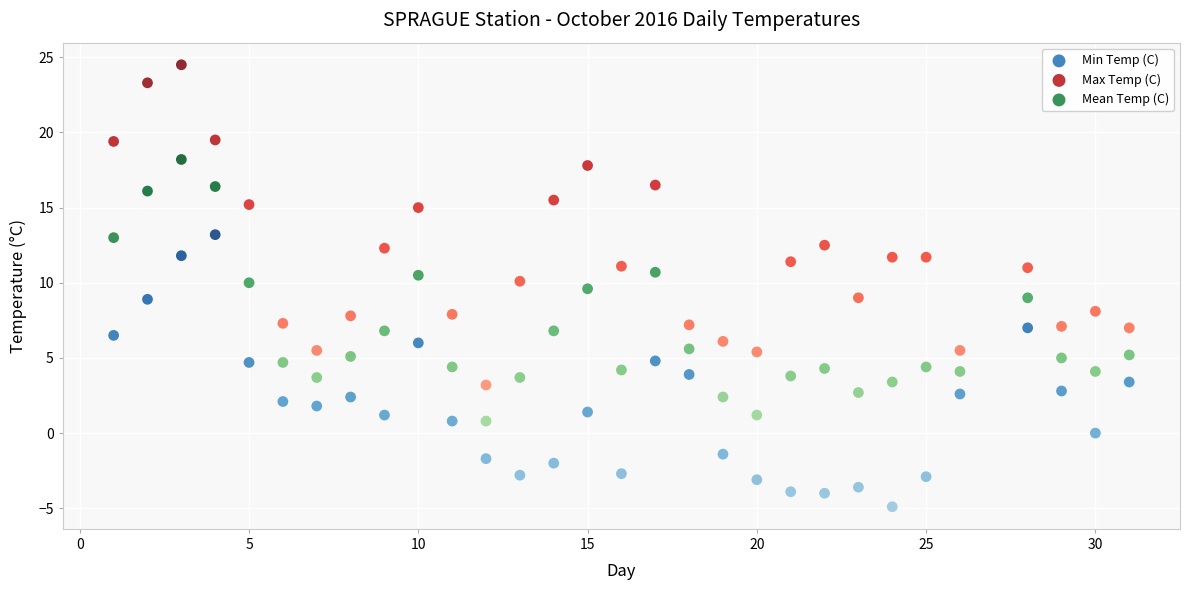

Which series reaches the maximum Y coordinate?

Max Temp (C)